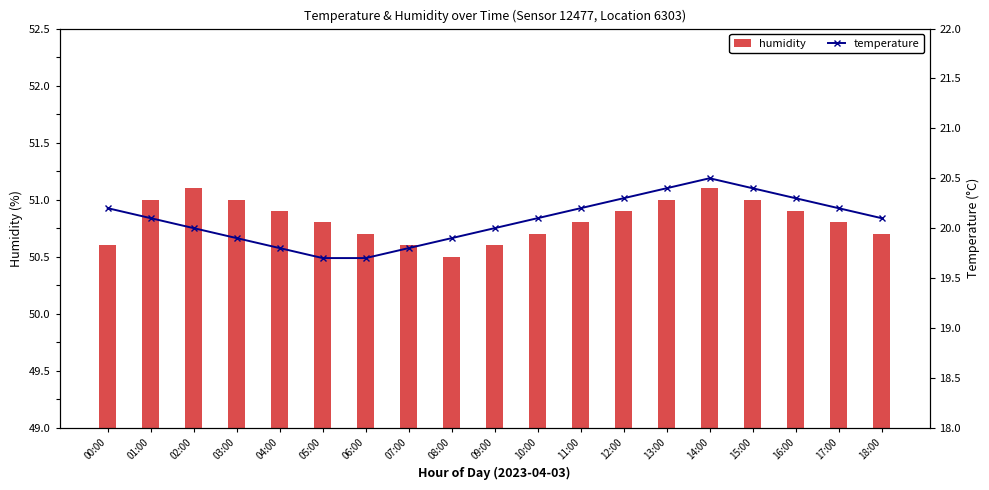

Read the temperature value at 06:00.

19.7